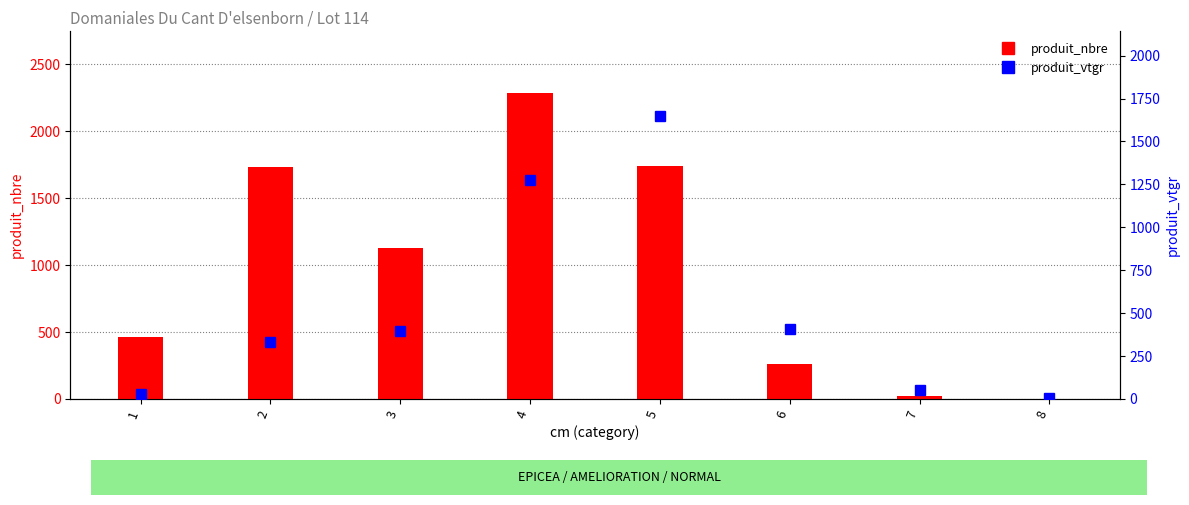

What is the value of the produit_vtgr bar at the 2nd from the left?

331.2